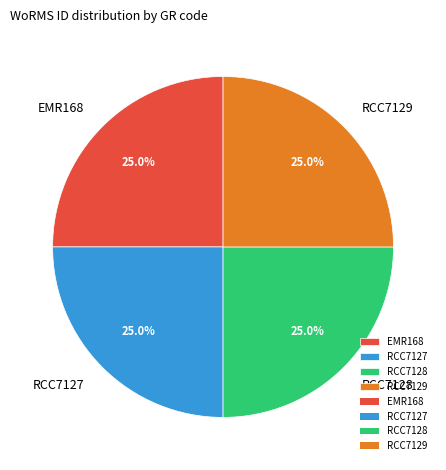

To the nearest percent, what is the combined percentage of RCC7129 and RCC7128?

50%